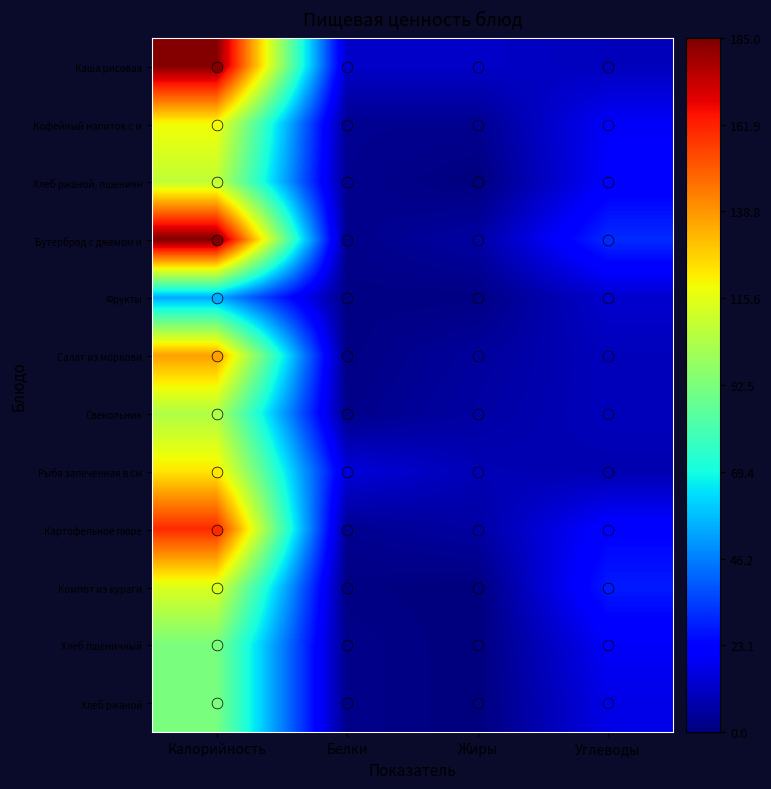

Rank the series by their maximum value, from highest to lowest.

Бутерброд с джемом и, Каша рисовая, Картофельное пюре, Салат из моркови, Рыба запеченная в см, Кофейный напиток с м, Компот из кураги, Хлеб ржаной, пшеничн, Свекольник, Хлеб пшеничный, Хлеб ржаной, Фрукты